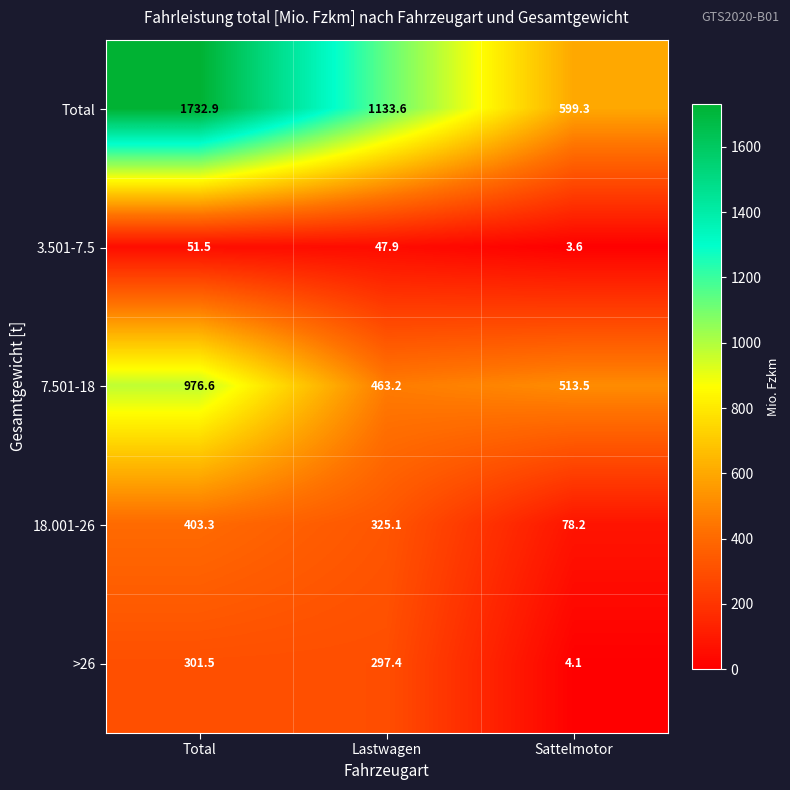

Rank the series by their maximum value, from lowest to highest.

3.501-7.5, >26, 18.001-26, 7.501-18, Total